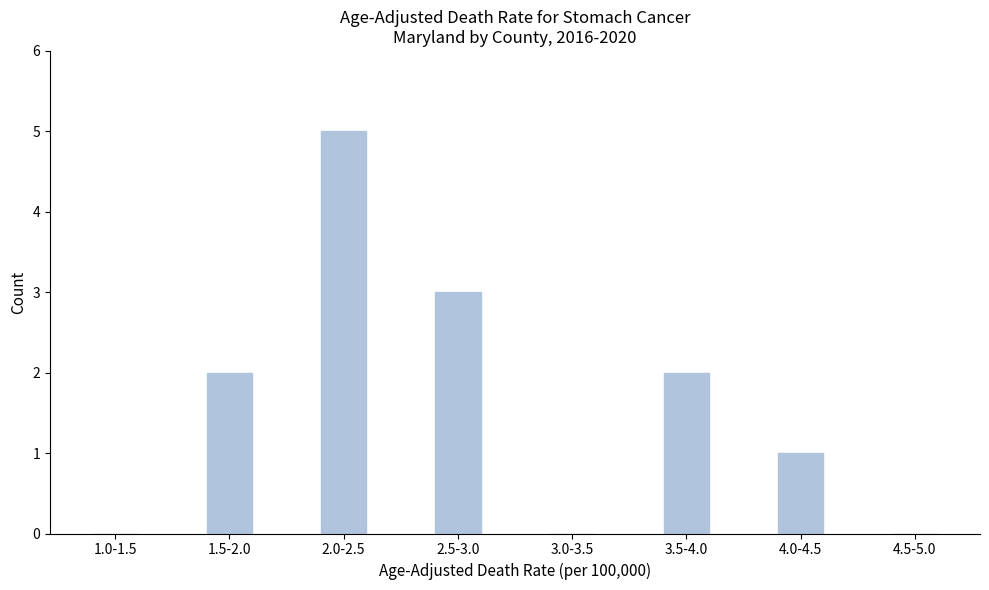

Reading right to left, what are all the values shown in this chart?

4.5-5.0=0	4.0-4.5=1	3.5-4.0=2	3.0-3.5=0	2.5-3.0=3	2.0-2.5=5	1.5-2.0=2	1.0-1.5=0